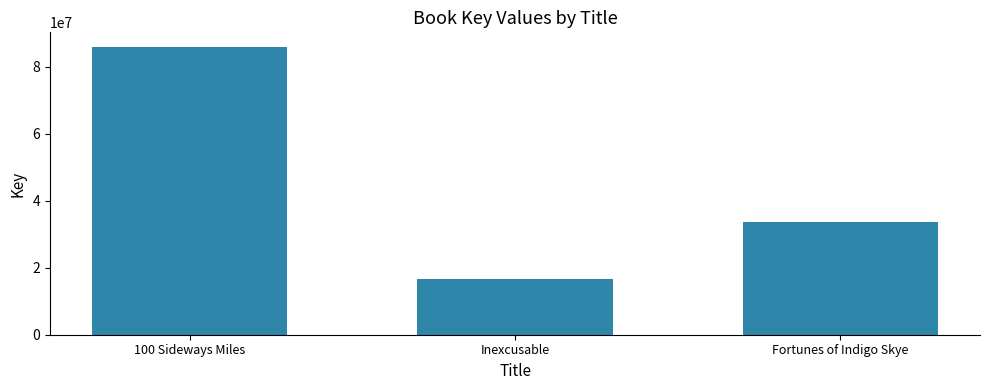

List the labels in order of value, largest first.

100 Sideways Miles, Fortunes of Indigo Skye, Inexcusable